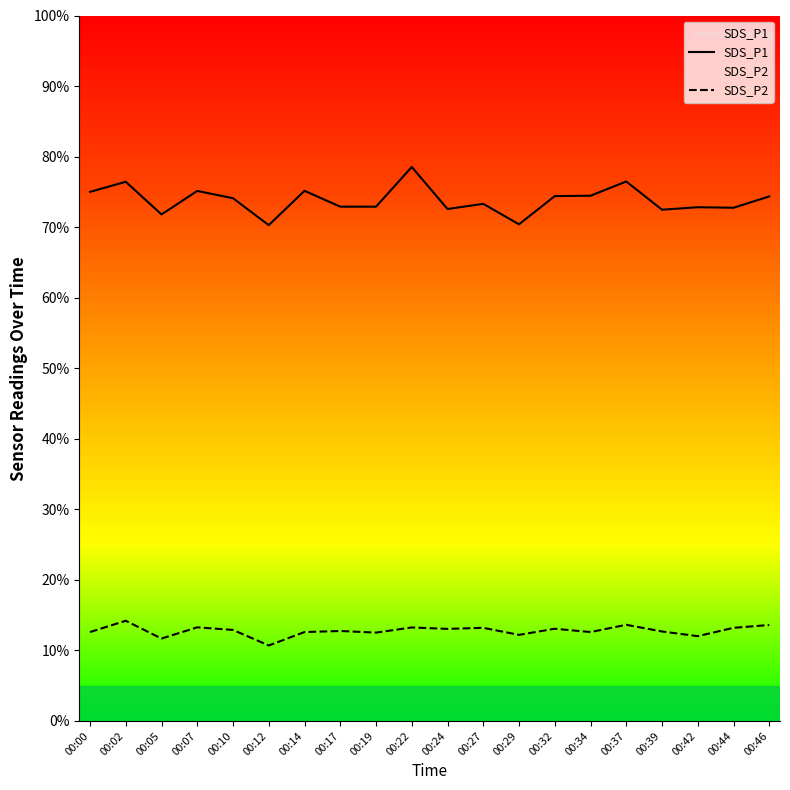

At 00:14, list the series in order from largest to smallest.

SDS_P1, SDS_P2